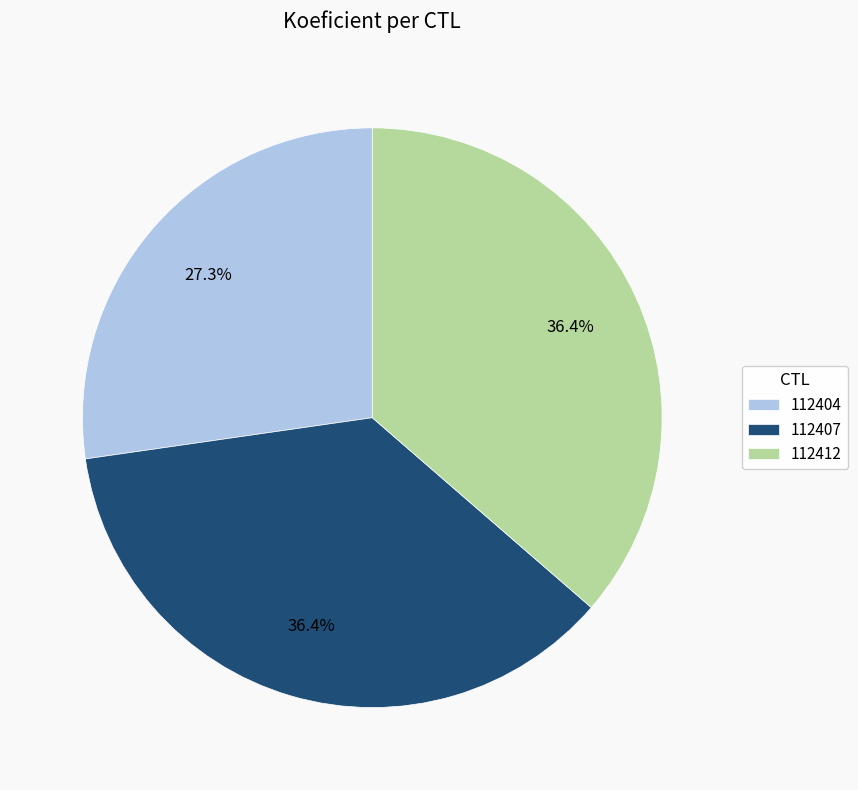

To the nearest percent, what percentage of the pie is 112412?

36%